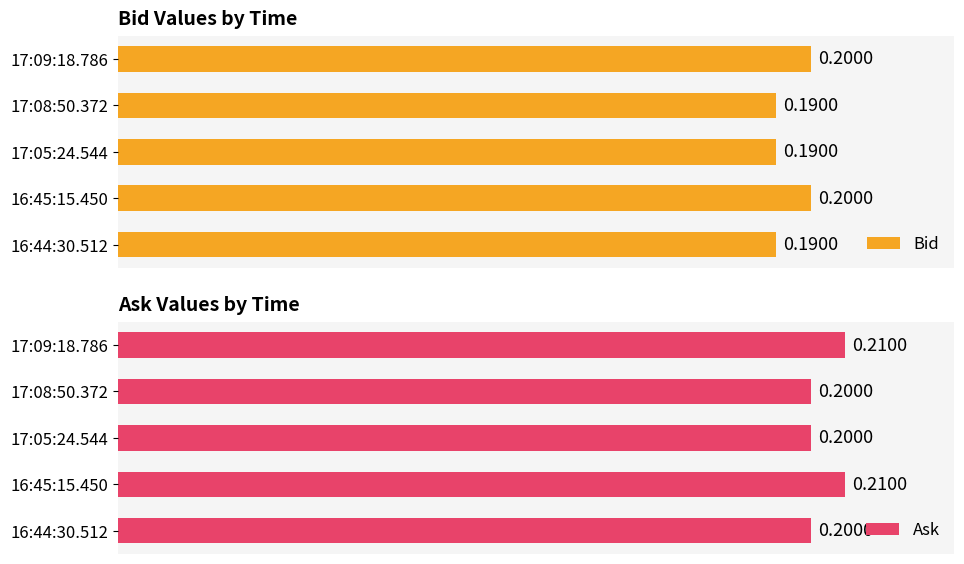

How many groups of bars are there?

5